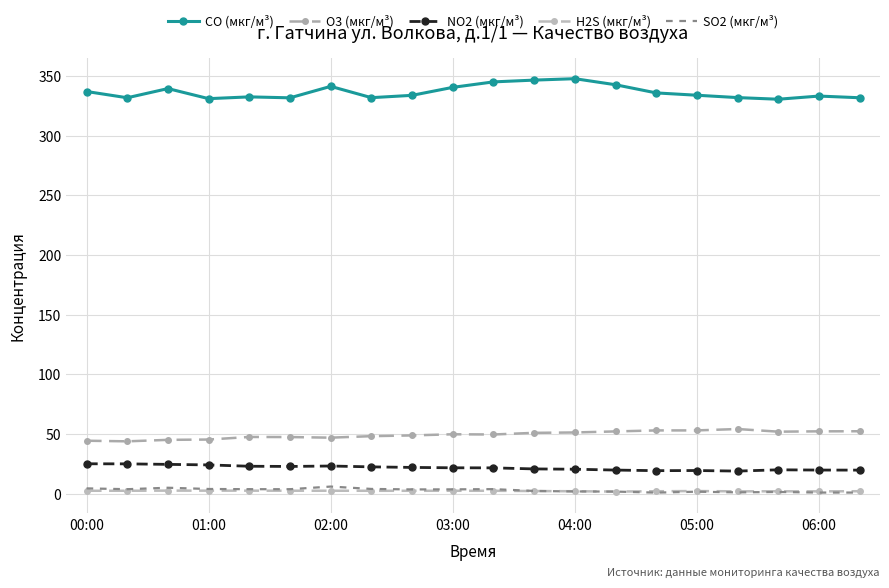

How many interior local valleys does the CO (мкг/м³) series have?

5